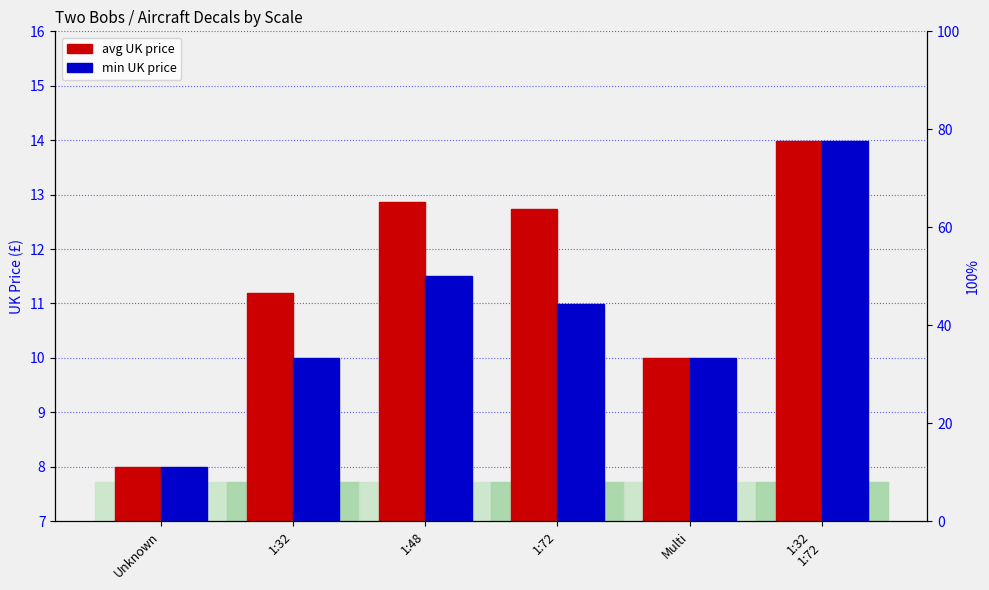

Which series has the largest range (max minus min)?

avg UK price